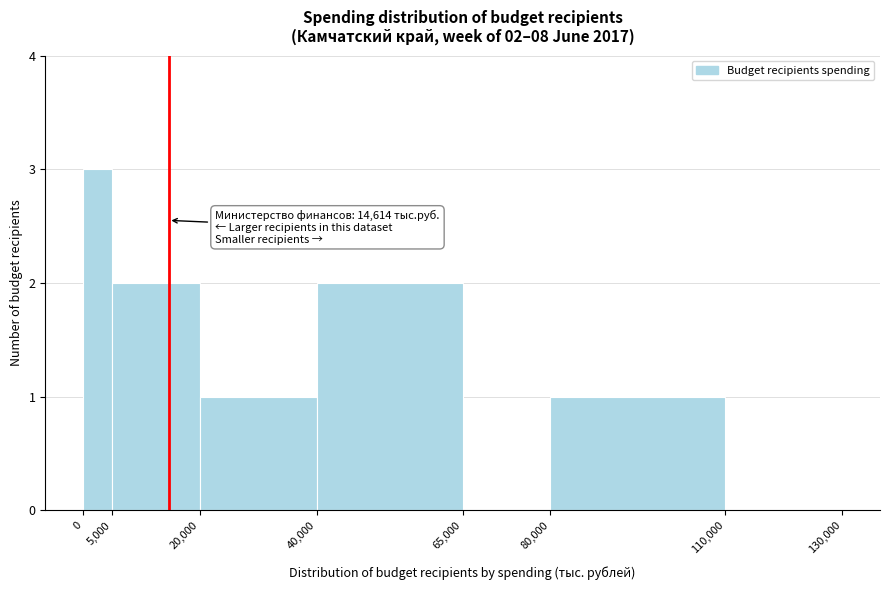

Which range on the x-axis has the tallest bar?

0 to 5,000